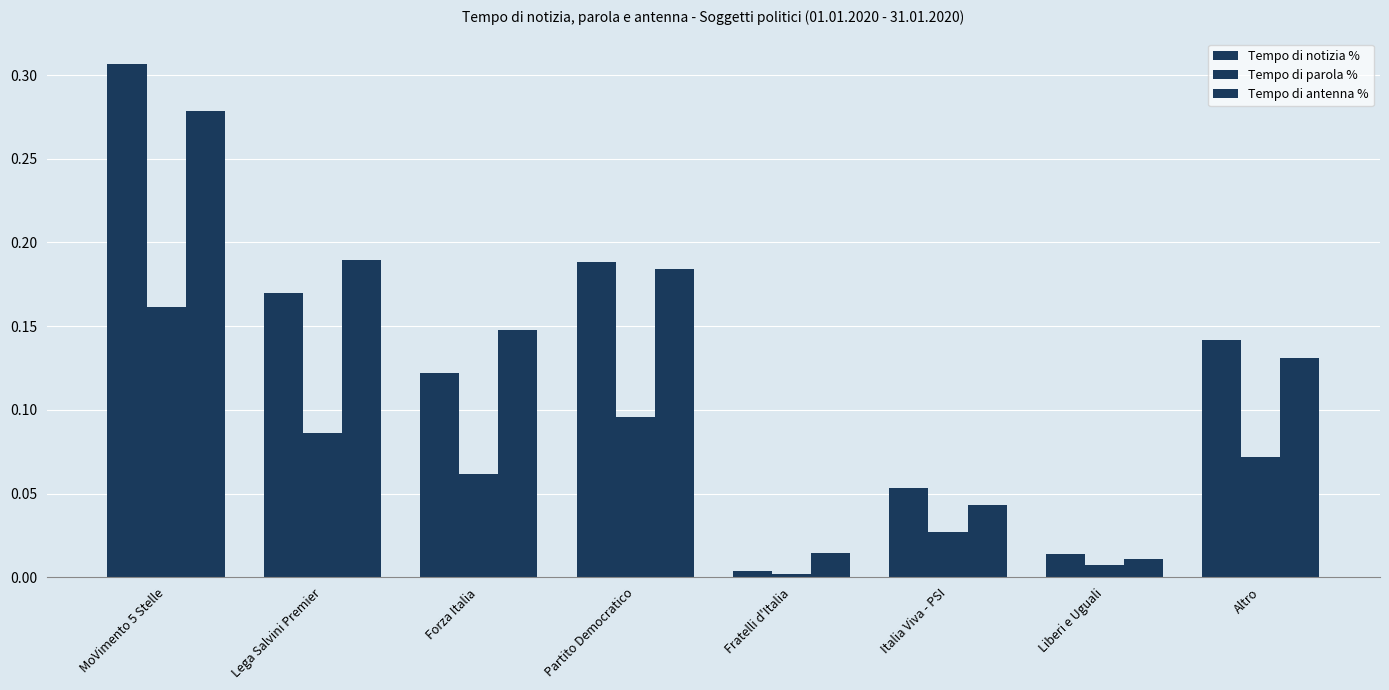

What is the difference between the second highest and second lowest values in the Tempo di antenna % series?

0.2